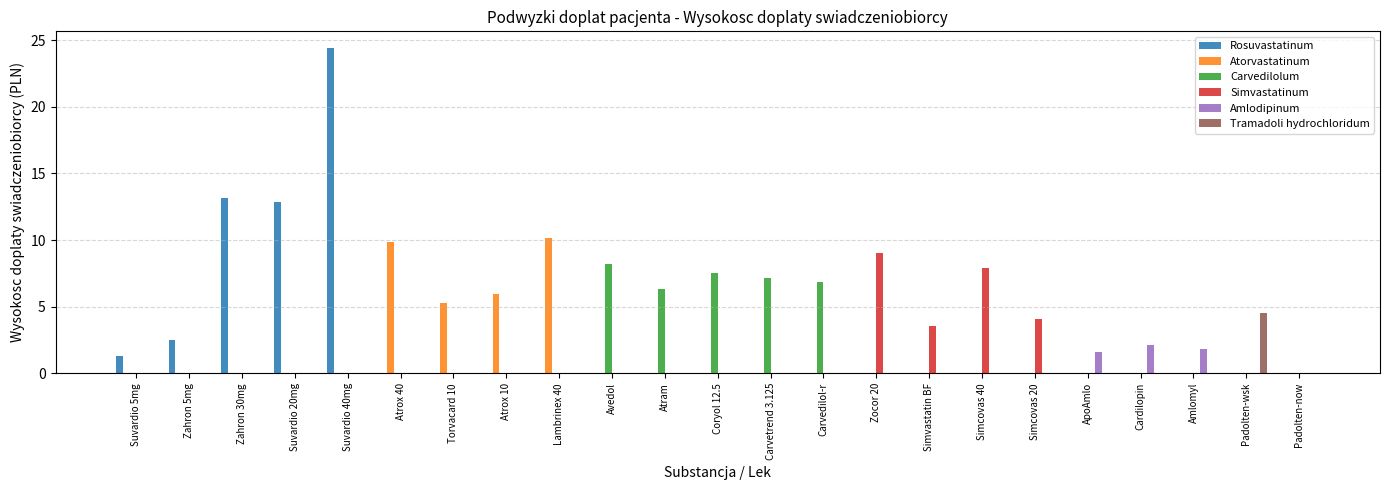

What is the total value across all series at Carvedilol-r?

6.9